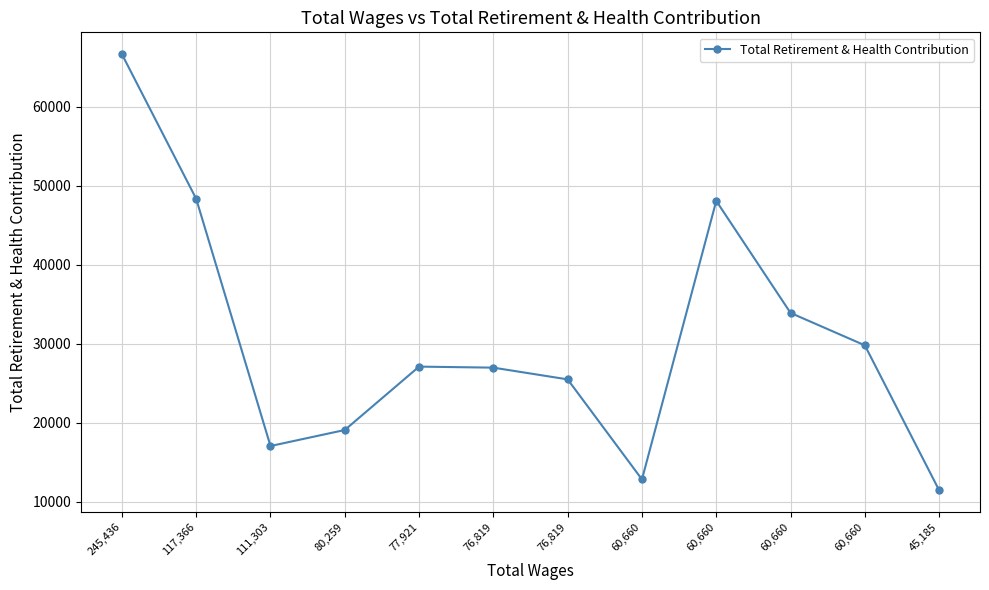

Is it true that the value at 76,819 is 14899?

False